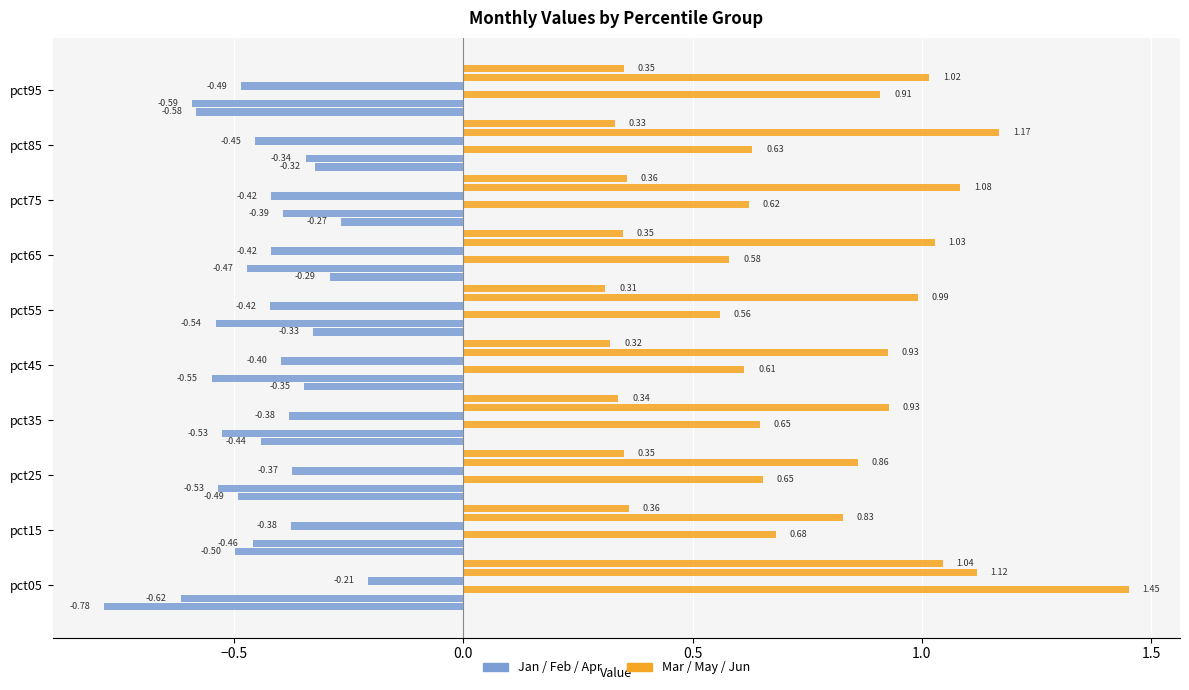

How many distinct data groups are displayed?

6